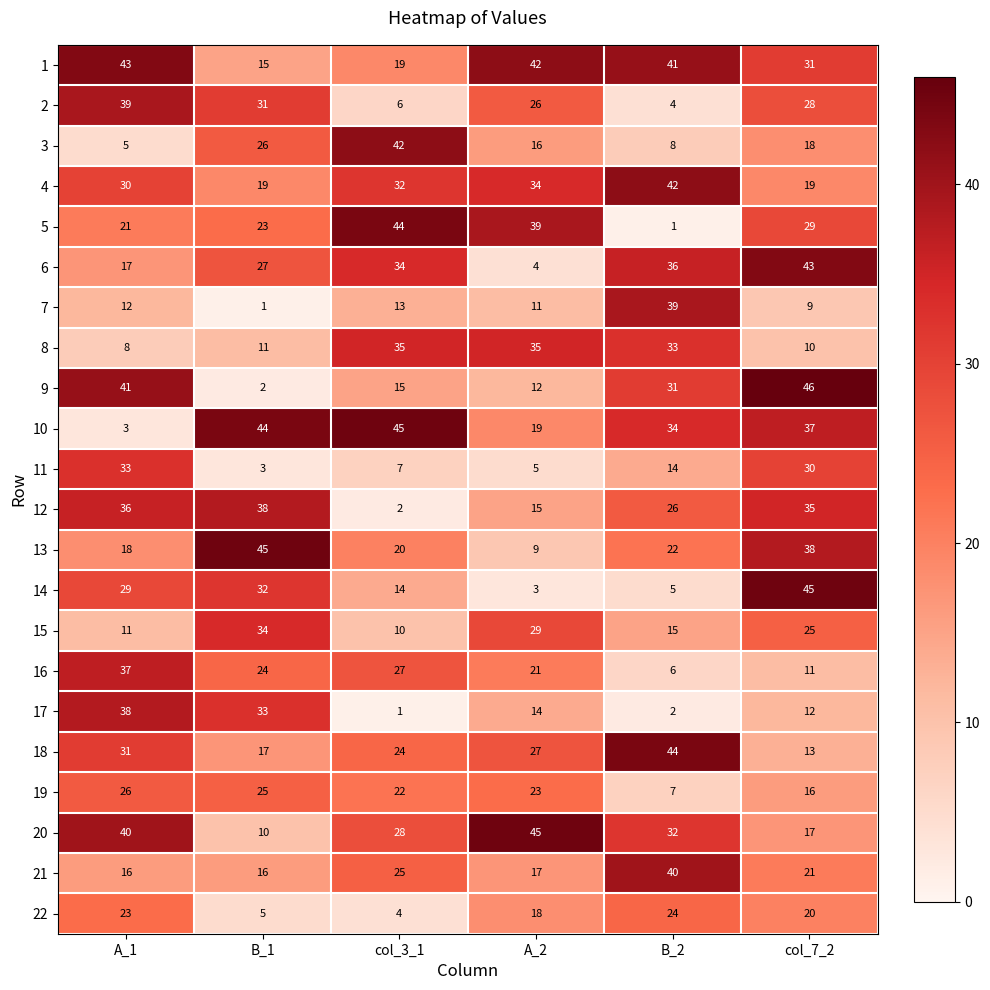

How many data points in 11 are less than 14?

3